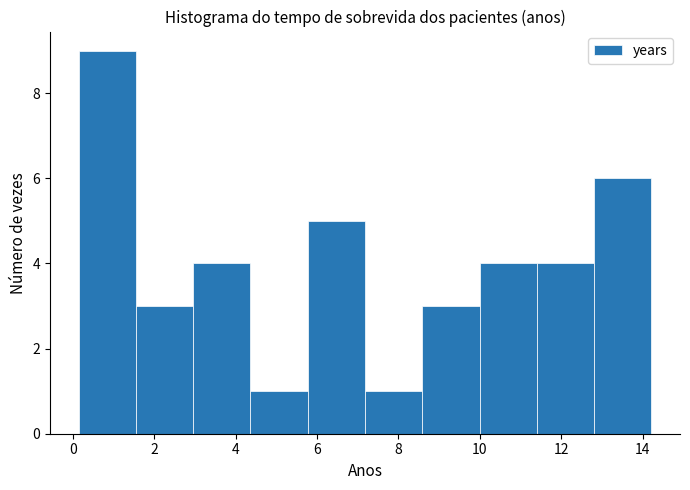

Reading left to right, transcribe this chart: for each bar, give the range it covers on the x-axis and its height. Neither the bar edges nor the heights are printed on the chart, so give them approximately, as read against the axes.

0.2 to 1.6: 9
1.6 to 3.0: 3
3.0 to 4.4: 4
4.4 to 5.8: 1
5.8 to 7.2: 5
7.2 to 8.6: 1
8.6 to 10.0: 3
10.0 to 11.4: 4
11.4 to 12.8: 4
12.8 to 14.2: 6